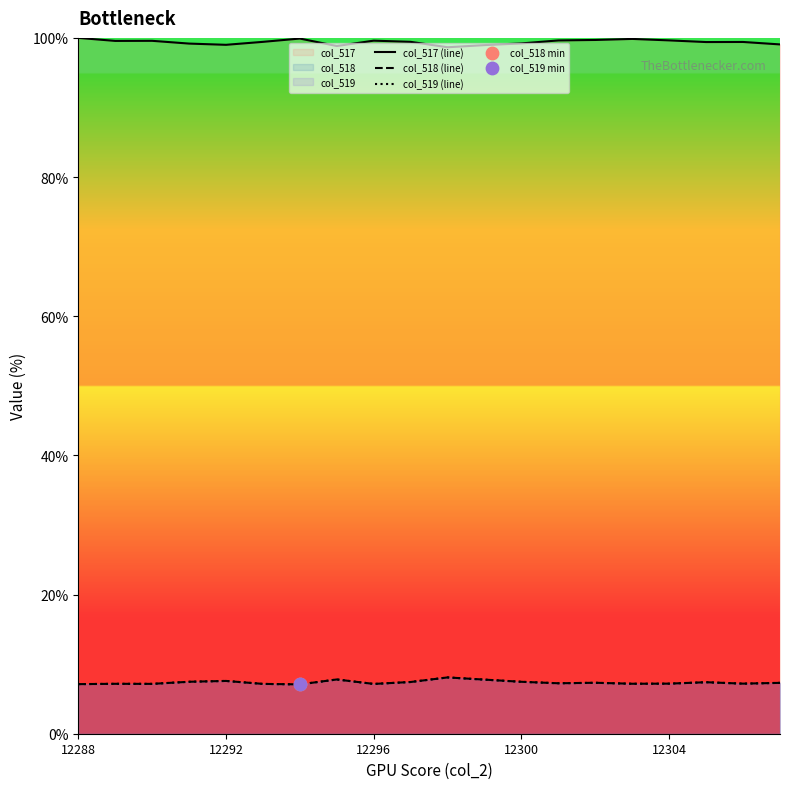

What is the total value across all series at 12300?

114.1